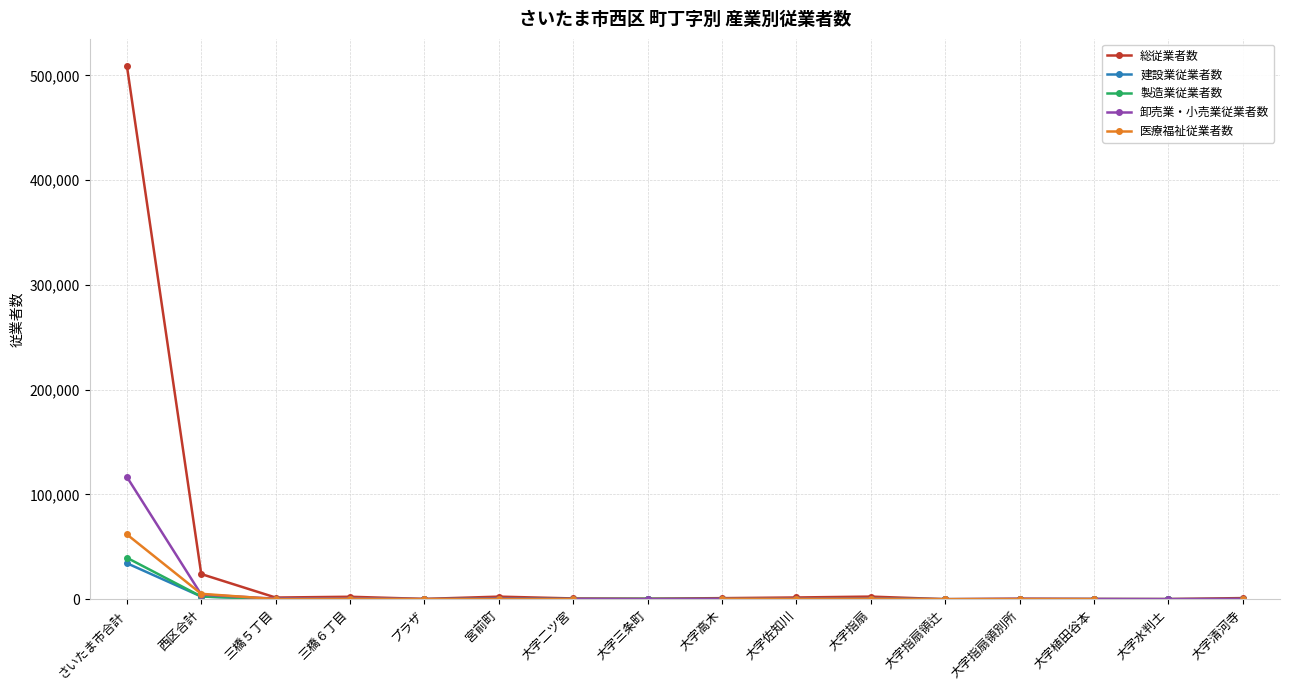

Is it true that 卸売業・小売業従業者数 equals 632.0 at 三橋６丁目?

True